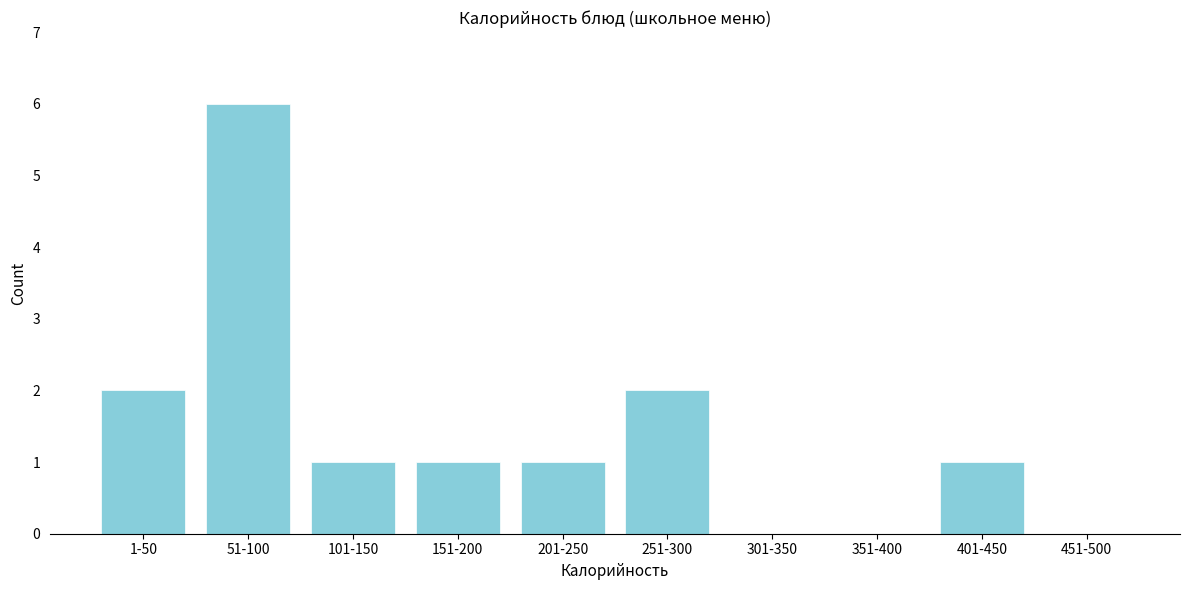

Reading left to right, list all the values displayed in this chart.

1-50=2	51-100=6	101-150=1	151-200=1	201-250=1	251-300=2	301-350=0	351-400=0	401-450=1	451-500=0